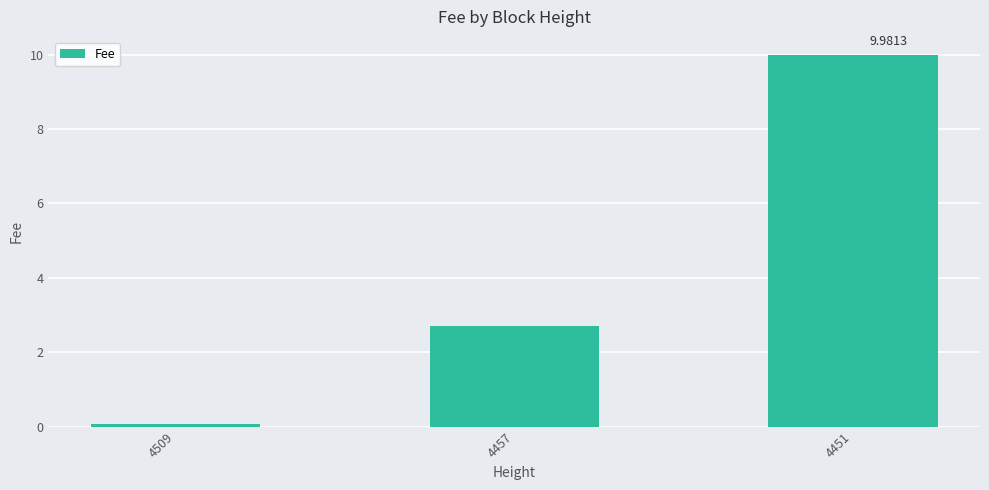

At which category does the chart reach its peak across all series?

4451